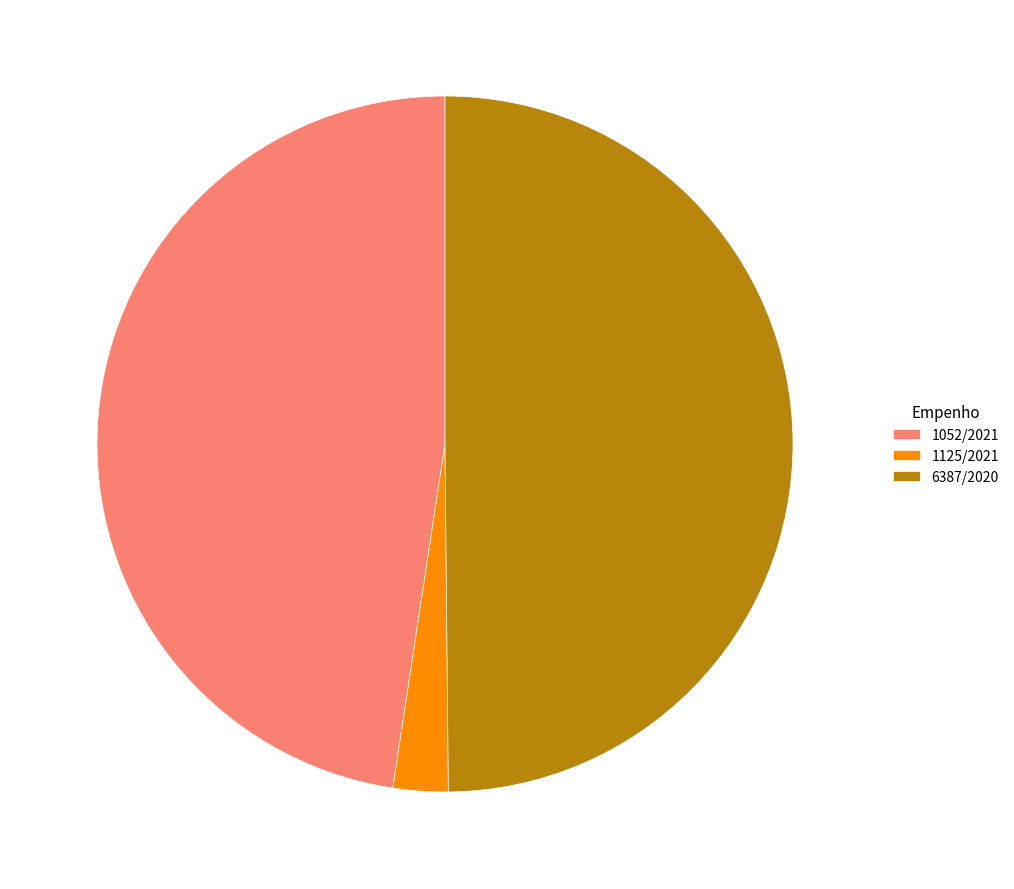

Combined, do 6387/2020 and 1052/2021 account for over 50%?

Yes